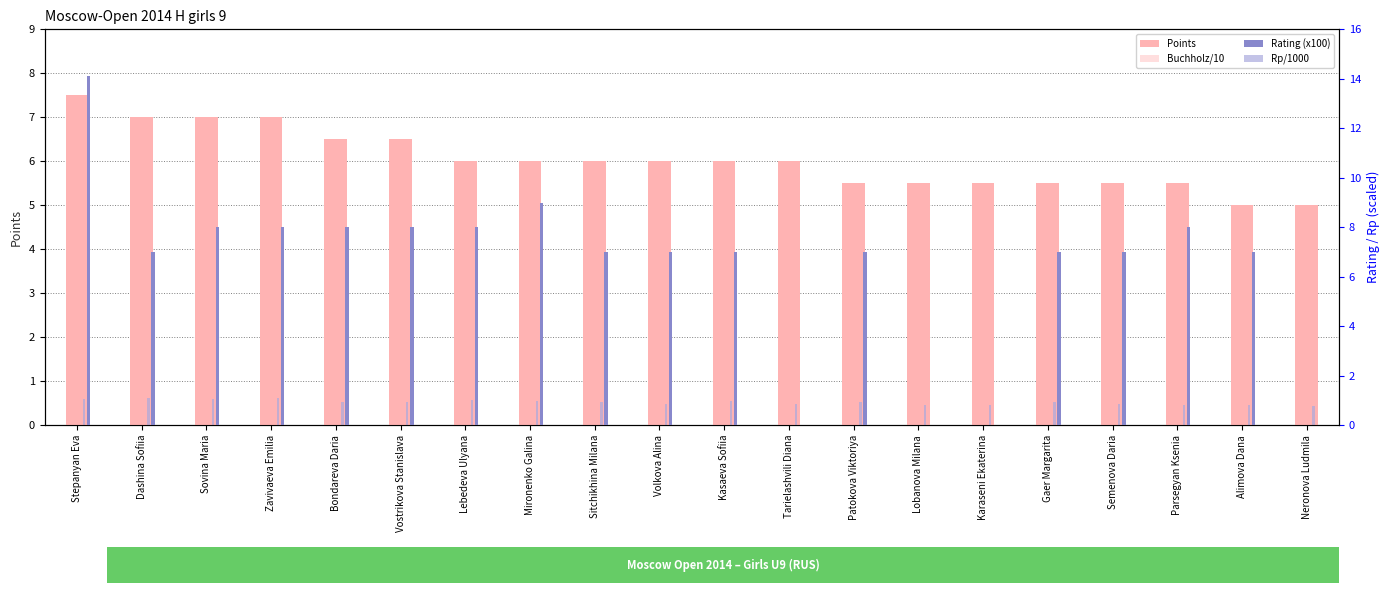

What is the spread (max minus min) of values at Semenova Daria?

6.1